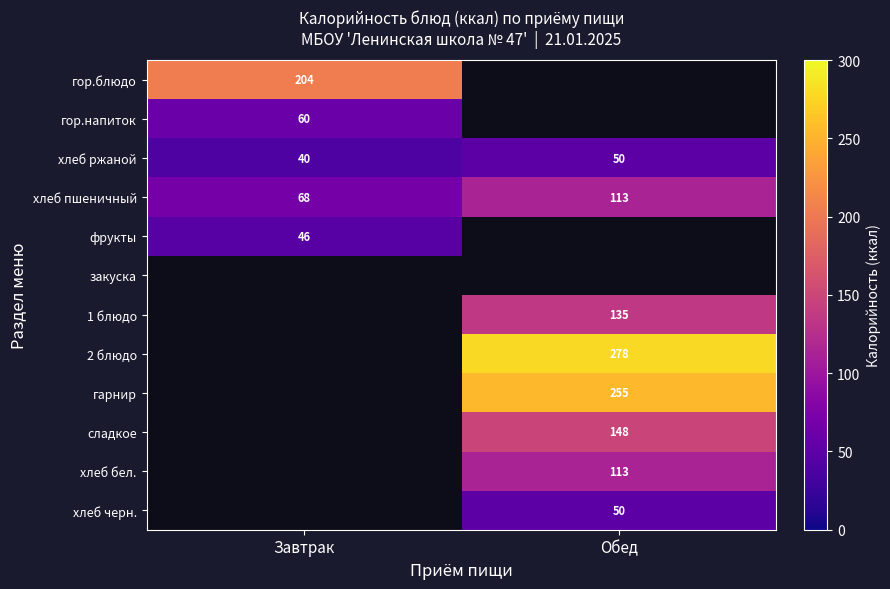

List the labels in order of хлеб пшеничный value, largest first.

Обед, Завтрак